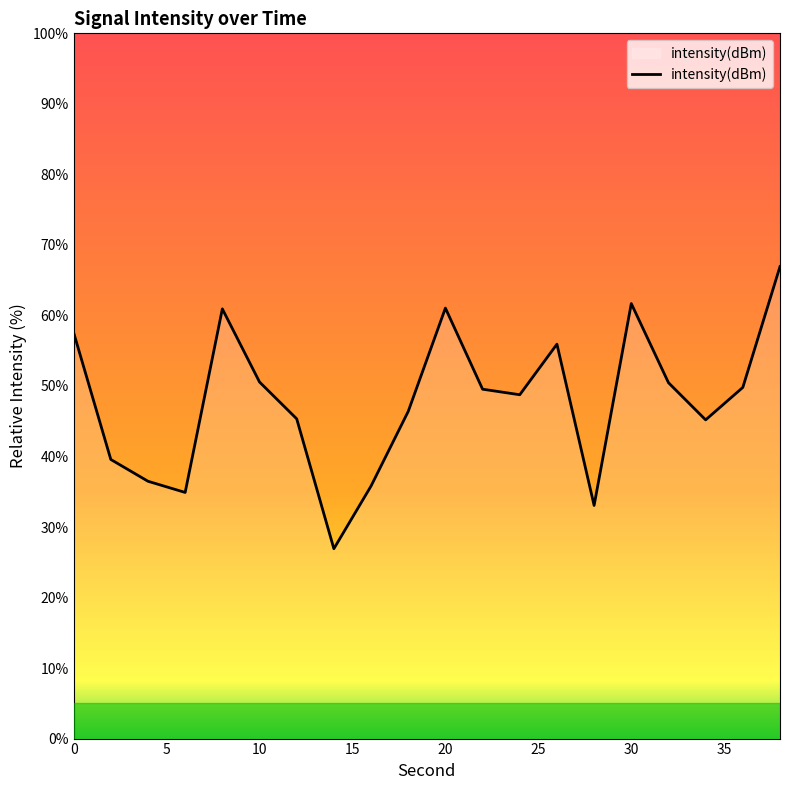

What is the minimum value shown in the chart?

26.9